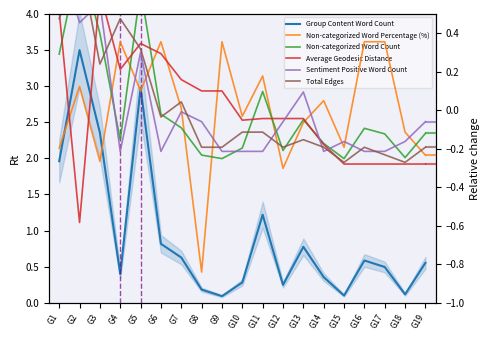

Where does the Total Edges series first go above 0?

G1